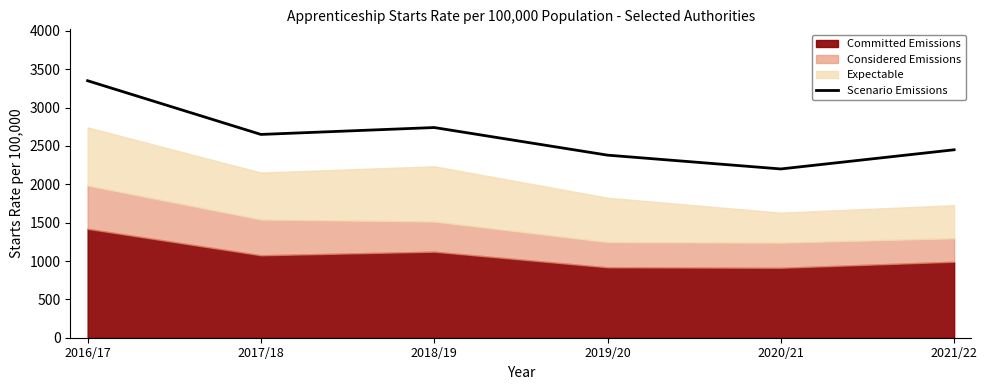

How many data points does each series have?

6